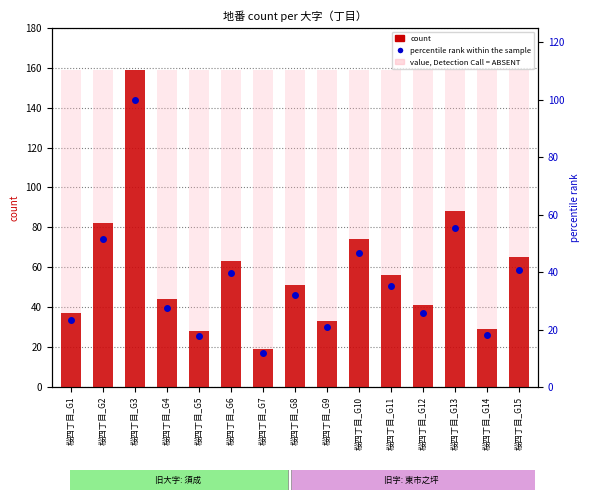

Are the bars grouped side by side (vs. stacked)?

Yes